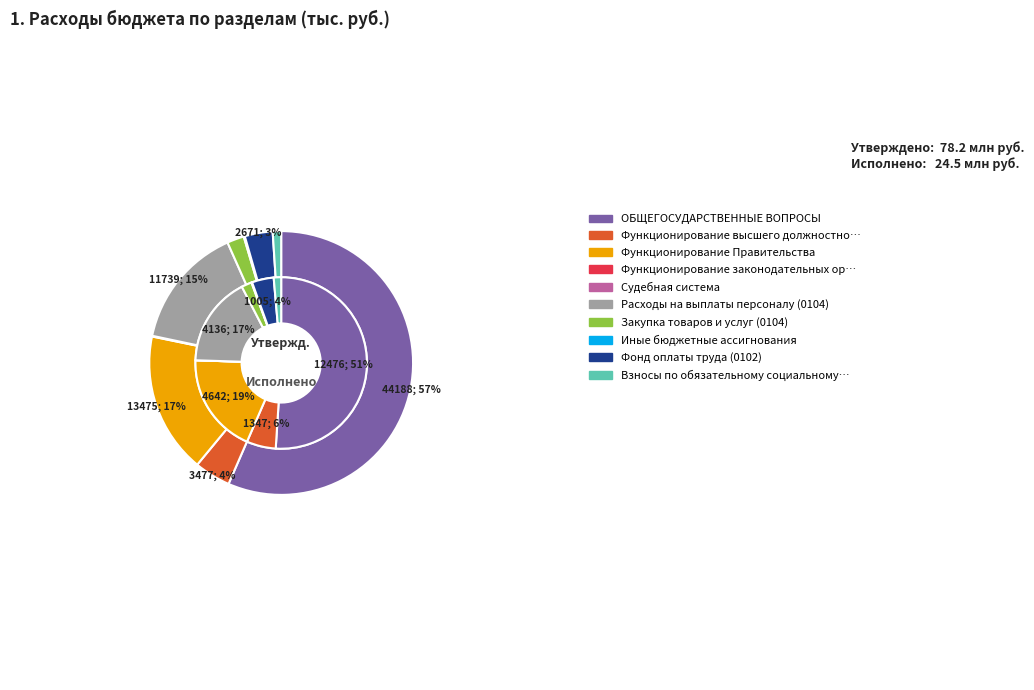

Is ОБЩЕГОСУДАРСТВЕННЫЕ ВОПРОСЫ the majority of the pie?

Yes